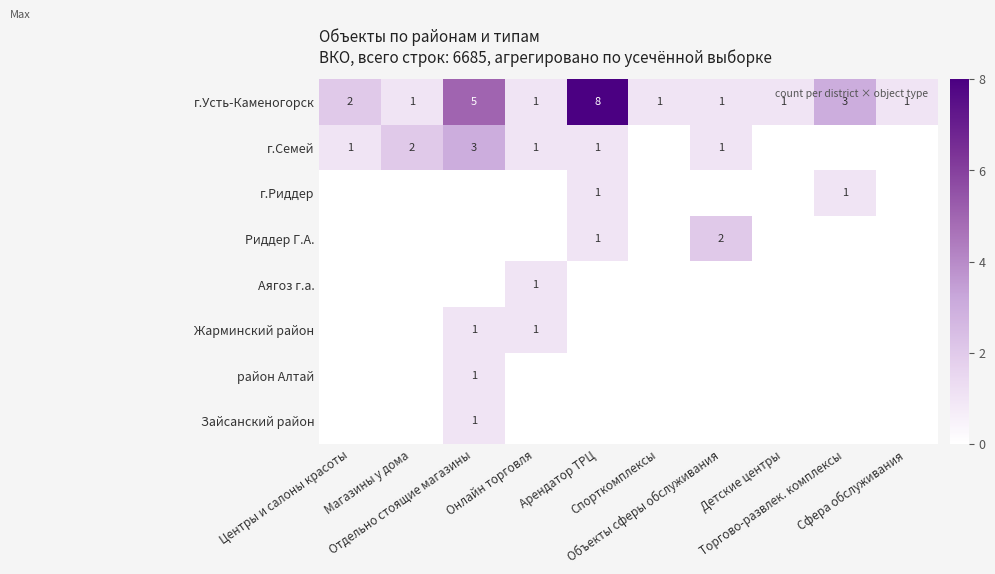

Between Центры и салоны красоты and Сфера обслуживания, which is larger?

Центры и салоны красоты